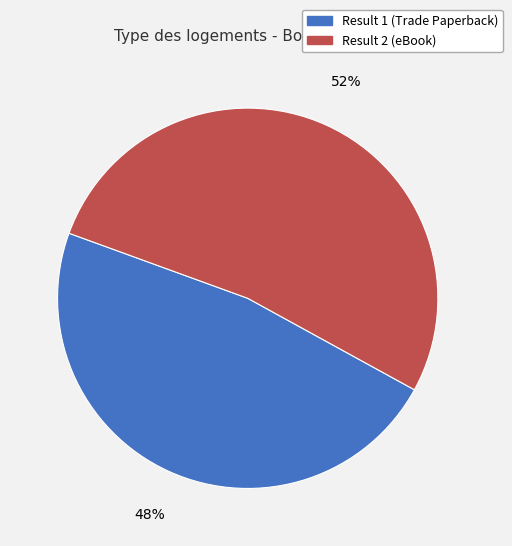

Is there any slice that represents more than half of the pie?

Yes